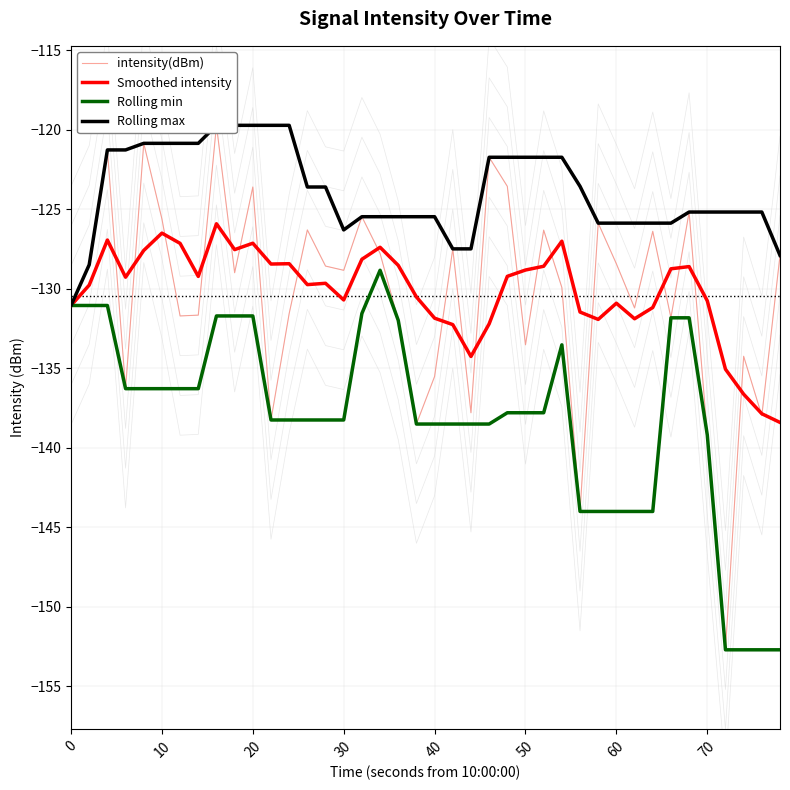

True or false: intensity(dBm) and Rolling min intersect in this chart.

False